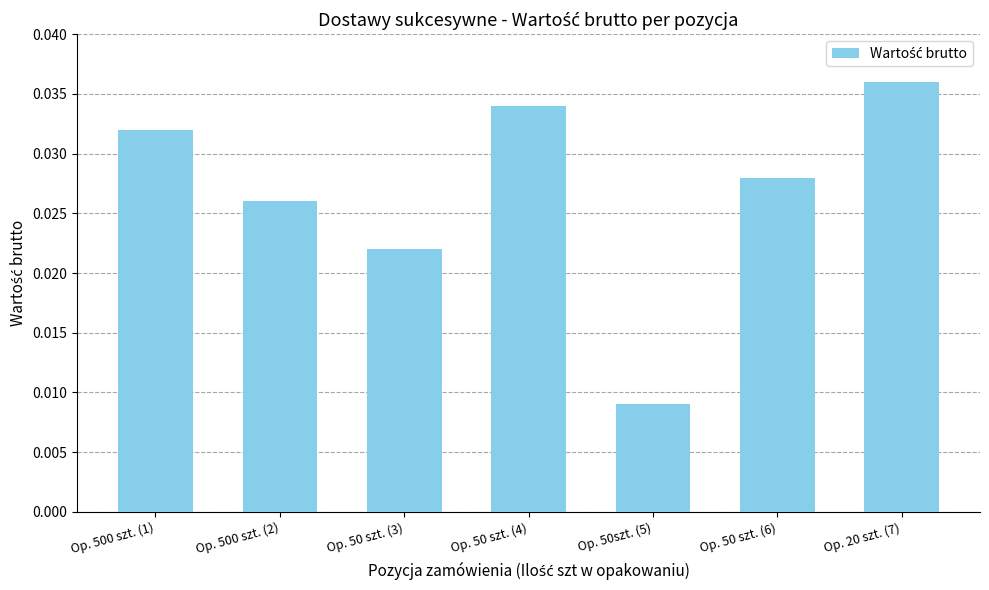

Which has a higher value, Op. 50szt. (5) or Op. 500 szt. (1)?

Op. 500 szt. (1)